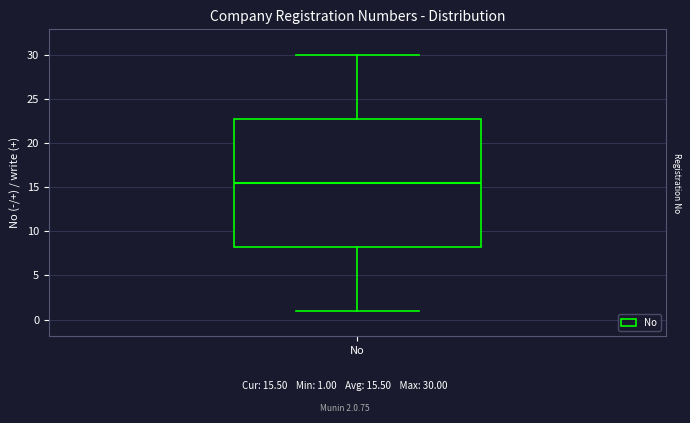

Where is the upper edge of the box for No on the y-axis? The values are not printed on the chart, so give them approximately, as read against the axis.

23.0